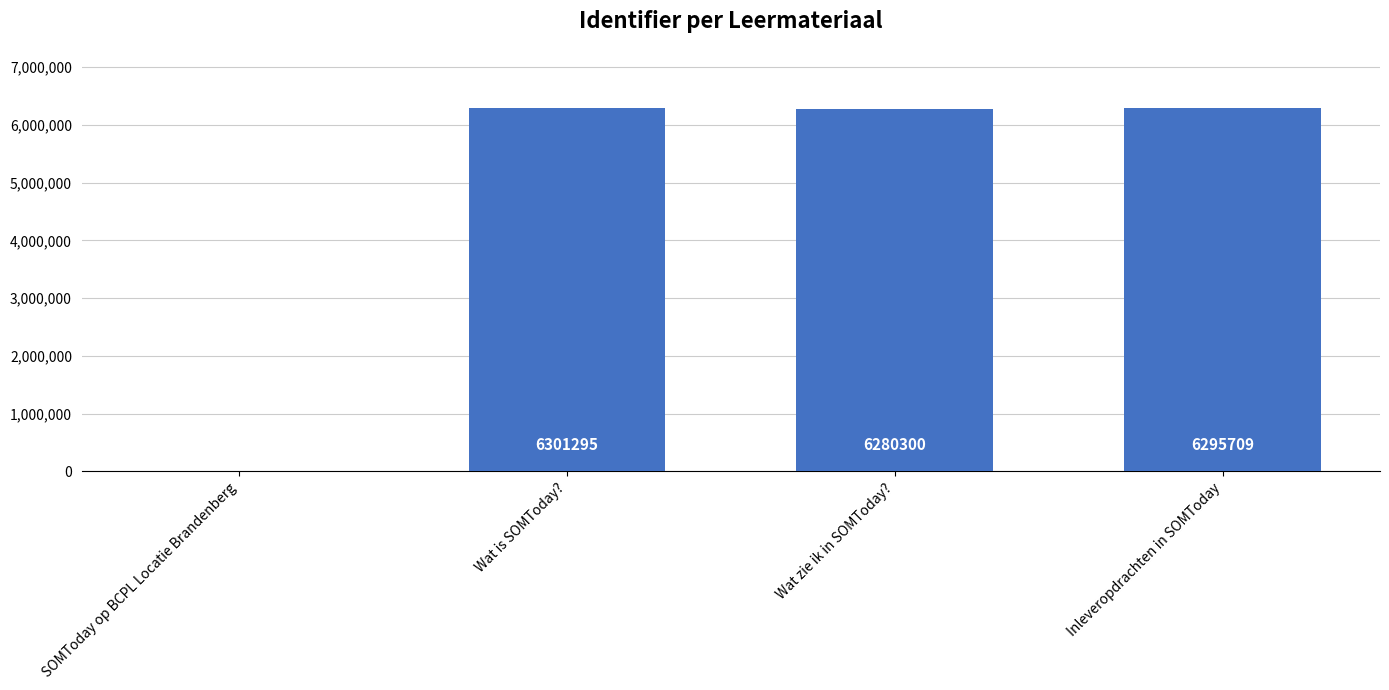

How many values are above zero?

3